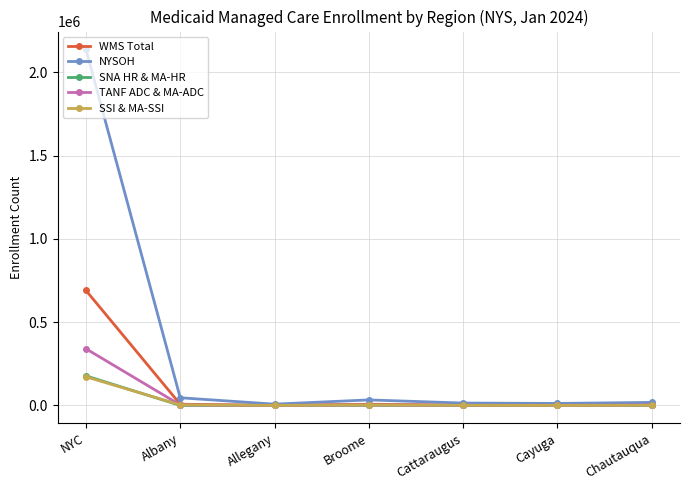

What is the minimum value shown in the chart?

114